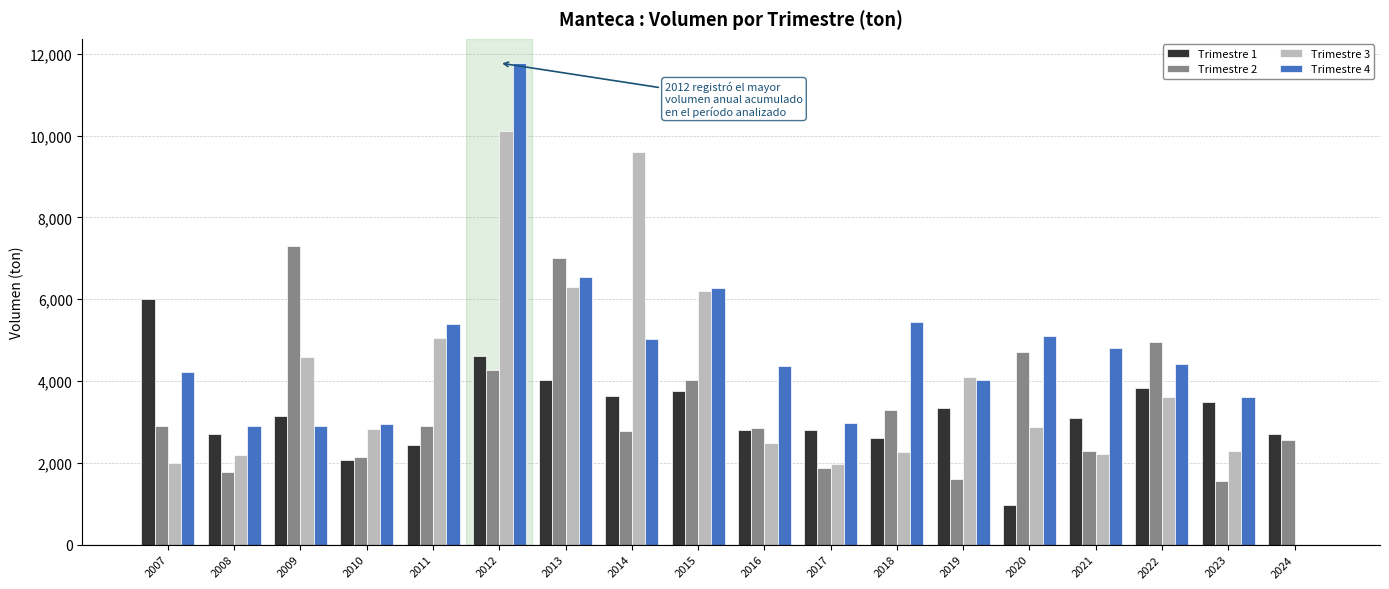

Between 2011 and 2017, which series saw the biggest shift?

Trimestre 3